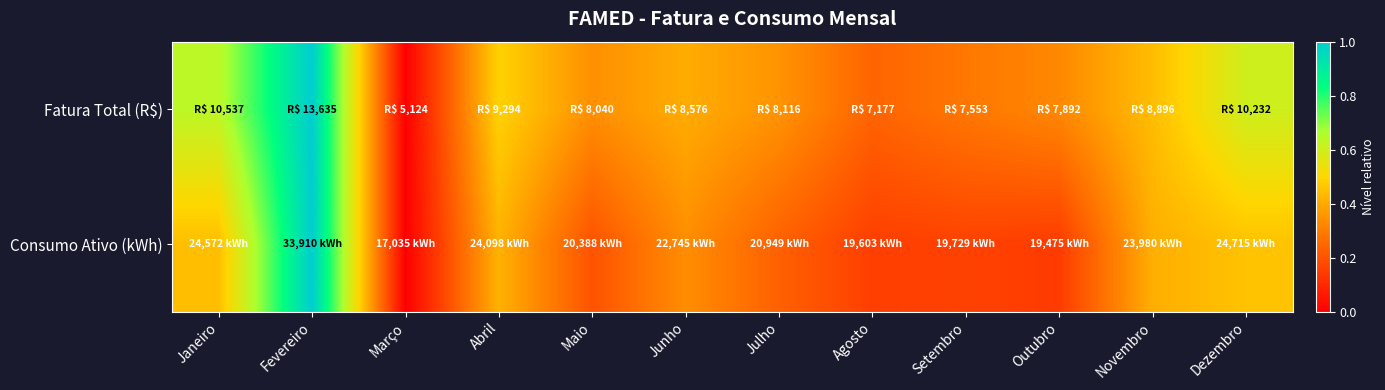

At how many categories does at least one series exceed 0?

11